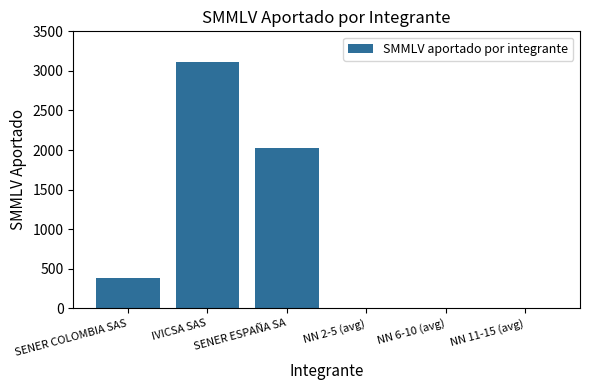

Reading right to left, extract all data points from this chart.

NN 11-15 (avg)=0.0	NN 6-10 (avg)=0.0	NN 2-5 (avg)=0.0	SENER ESPAÑA SA=2021.2	IVICSA SAS=3108.0	SENER COLOMBIA SAS=385.1